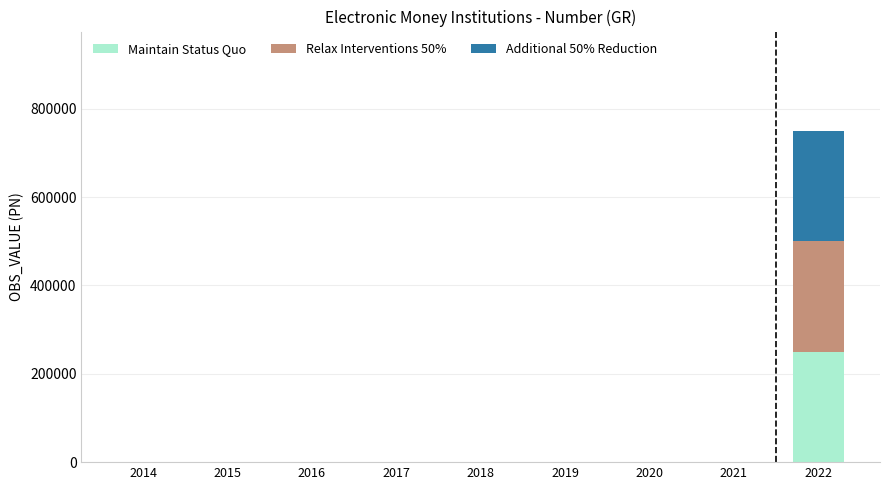

What is the highest value of the Maintain Status Quo series?

250000